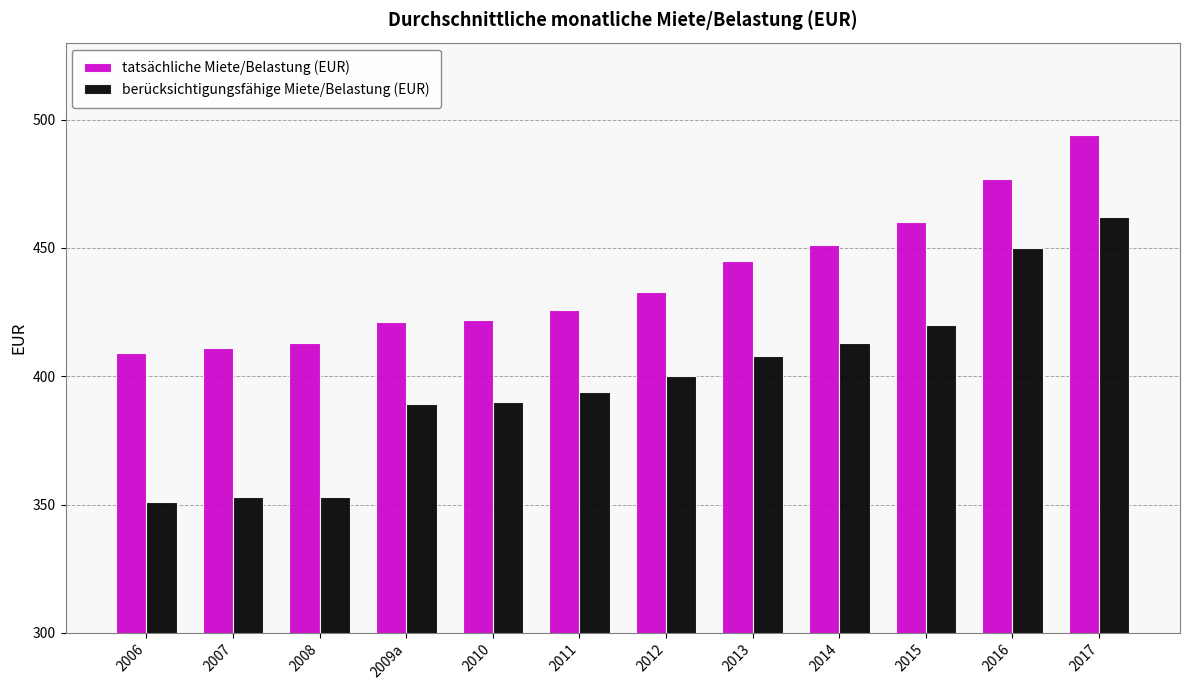

Is the value of berücksichtigungsfähige Miete/Belastung (EUR) at 2010 greater than the value of tatsächliche Miete/Belastung (EUR) at 2015?

No